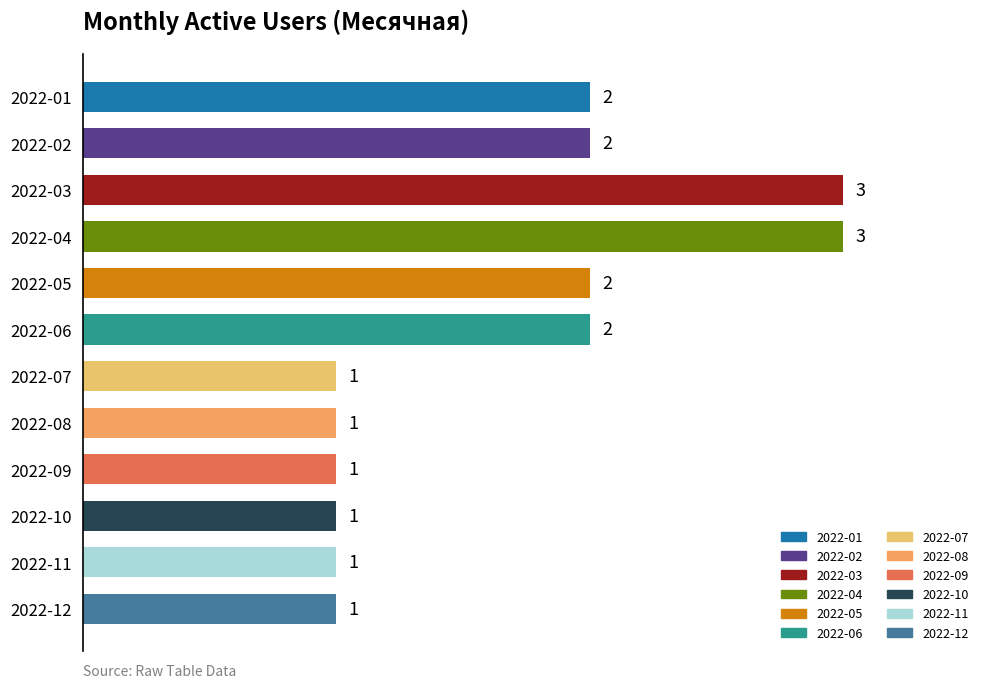

What is the average value?

2